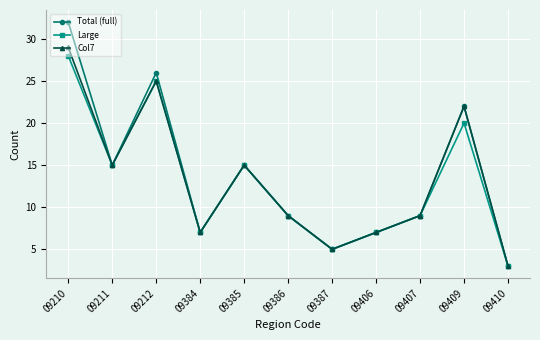

Which series changed the most between 09210 and 09385?

Total (full)